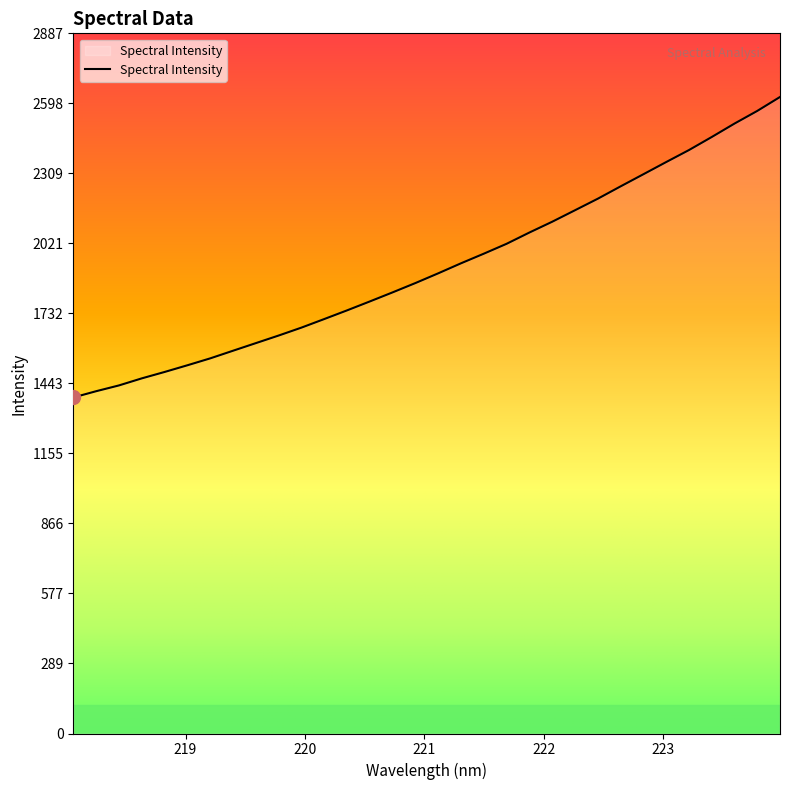

What is the greatest value displayed?

2624.2